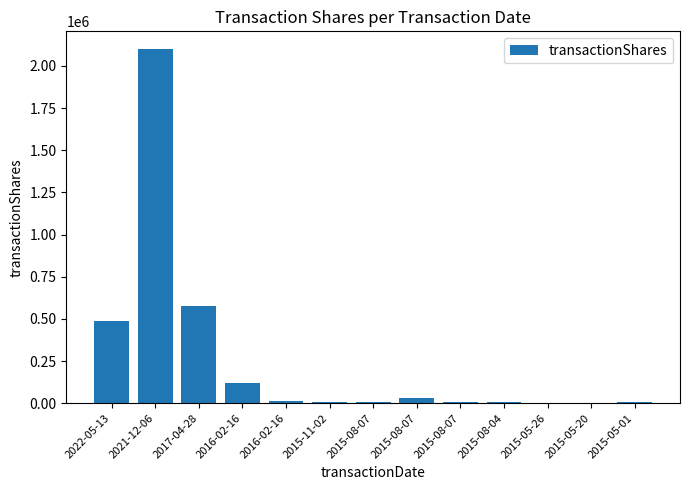

Which category has the lowest value across all series?

2015-05-26